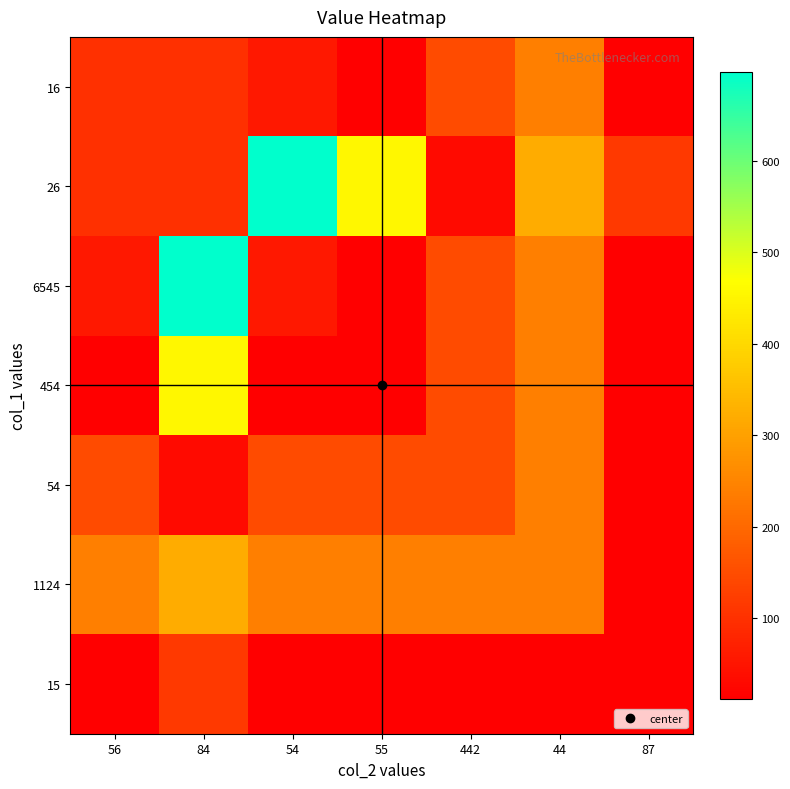

Rank the series by their maximum value, from lowest to highest.

15, 16, 54, 1124, 454, 26, 6545